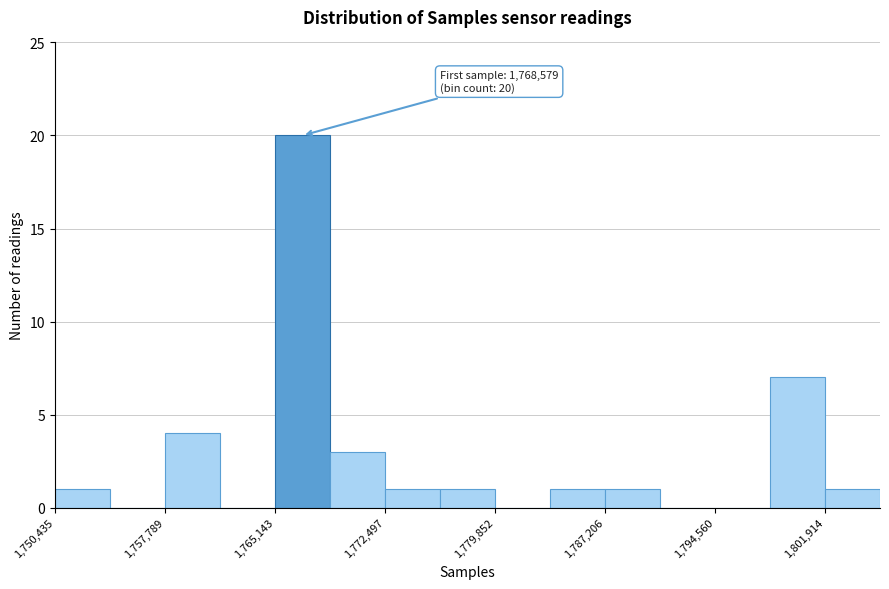

Around what value on the x-axis is the tallest bar? Give the approximate position of its centre, as read against the axis.

1767000